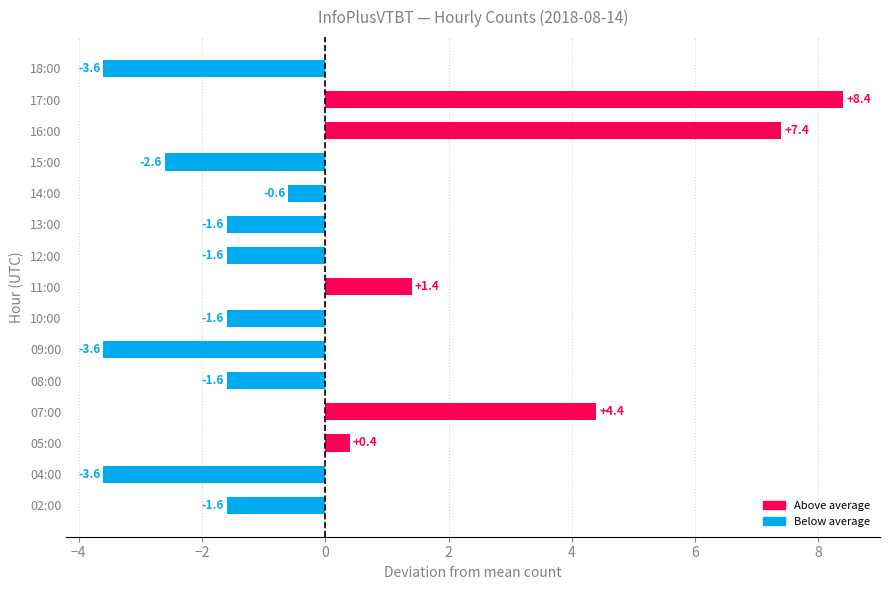

What is the smallest value displayed?

-3.6